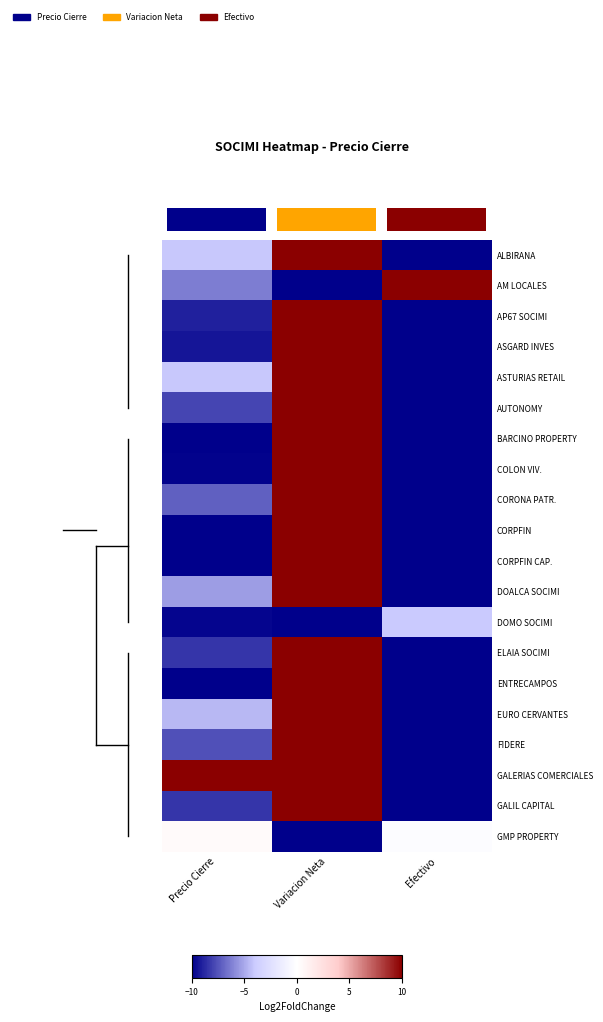

Rank the series at Precio Cierre from highest to lowest value.

GALERIAS COMERCIALES, GMP PROPERTY, ALBIRANA, ASTURIAS RETAIL, EURO CERVANTES, DOALCA SOCIMI, AM LOCALES, CORONA PATR., FIDERE, AUTONOMY, ELAIA SOCIMI, GALIL CAPITAL, AP67 SOCIMI, ASGARD INVES, DOMO SOCIMI, COLON VIV., ENTRECAMPOS, CORPFIN CAP., CORPFIN, BARCINO PROPERTY